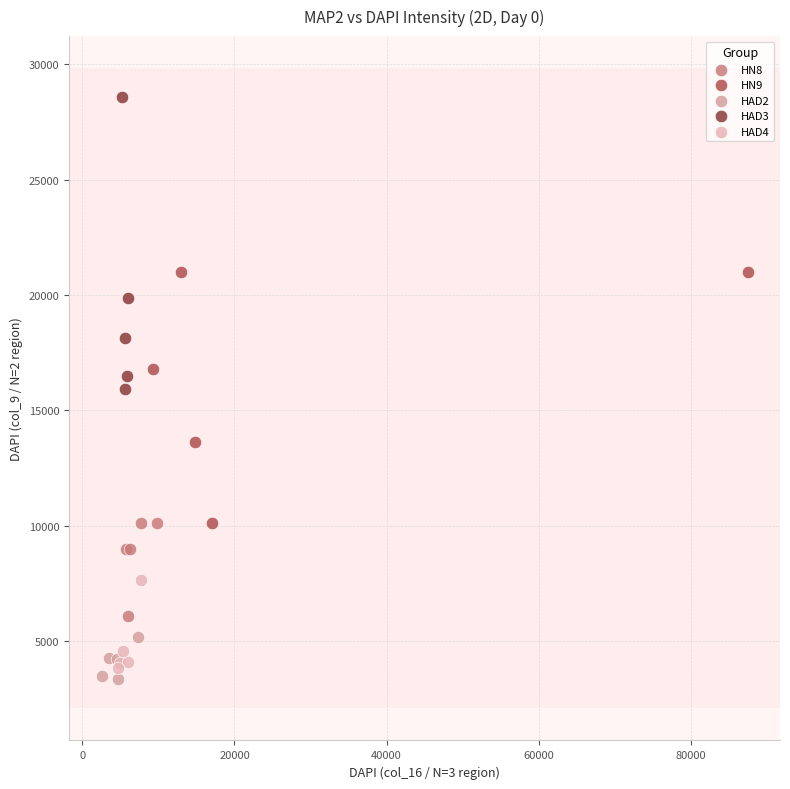

What are all the series names shown in the legend?

HN8, HN9, HAD2, HAD3, HAD4